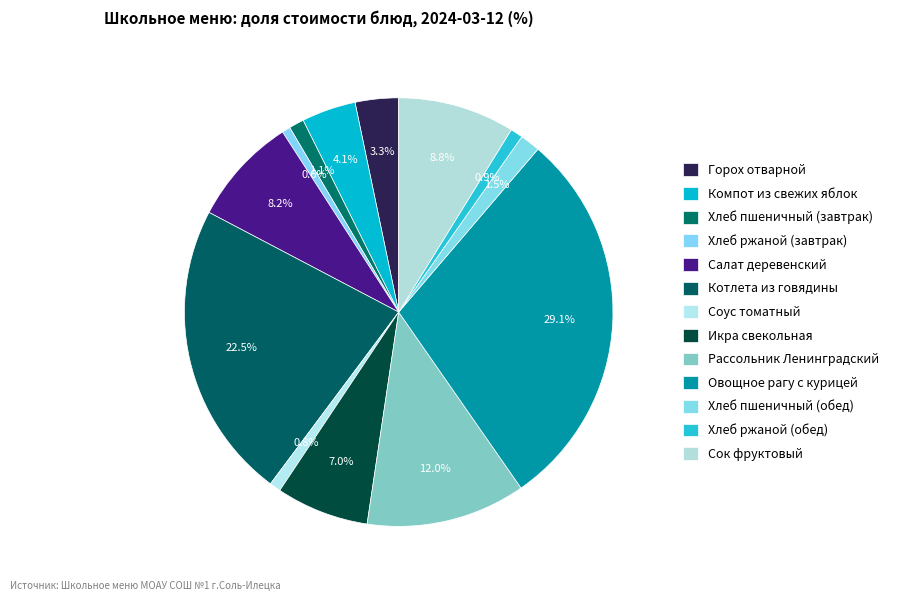

Count the number of slices in the pie.

13